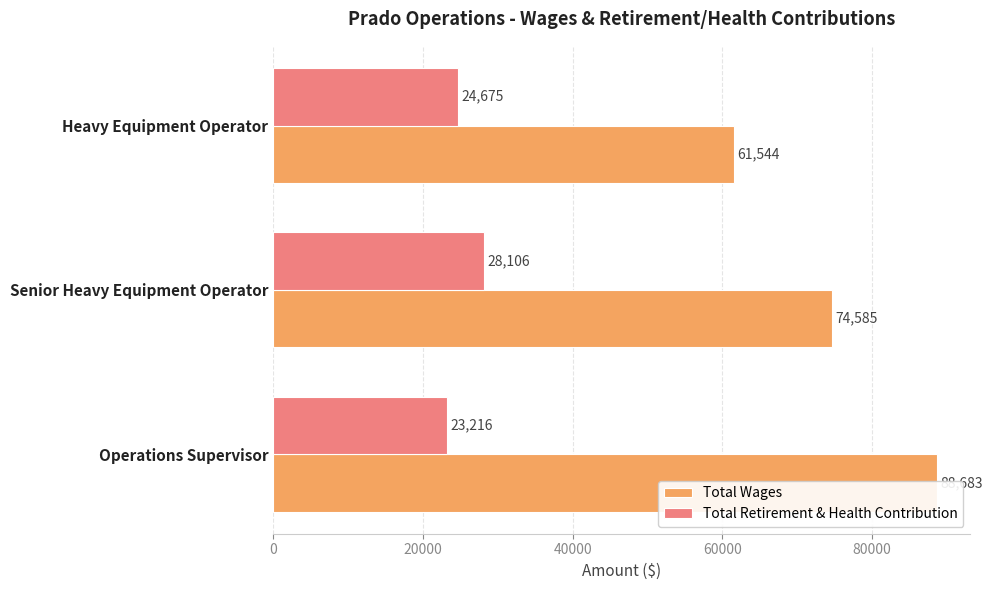

Which series has the largest total across all categories?

Total Wages